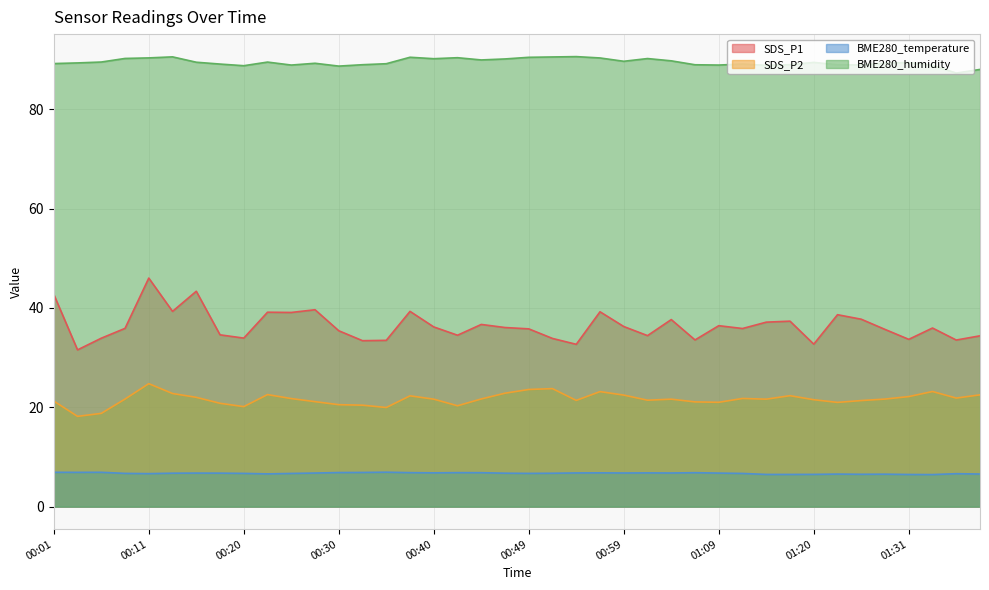

What is the greatest value displayed?

90.6